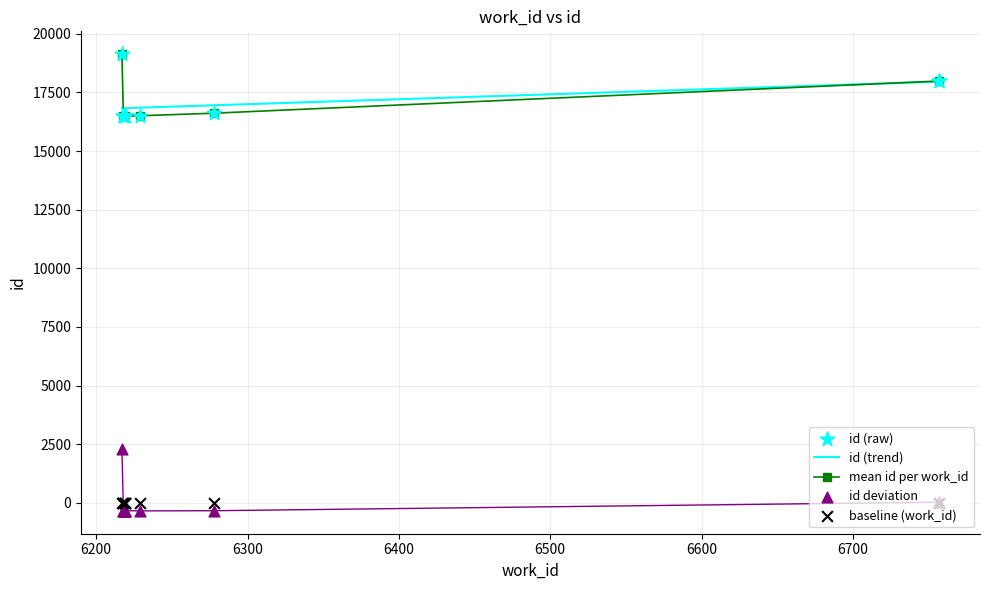

Approximately how many times larger is the value at 6278 compared to 6217?

0.9